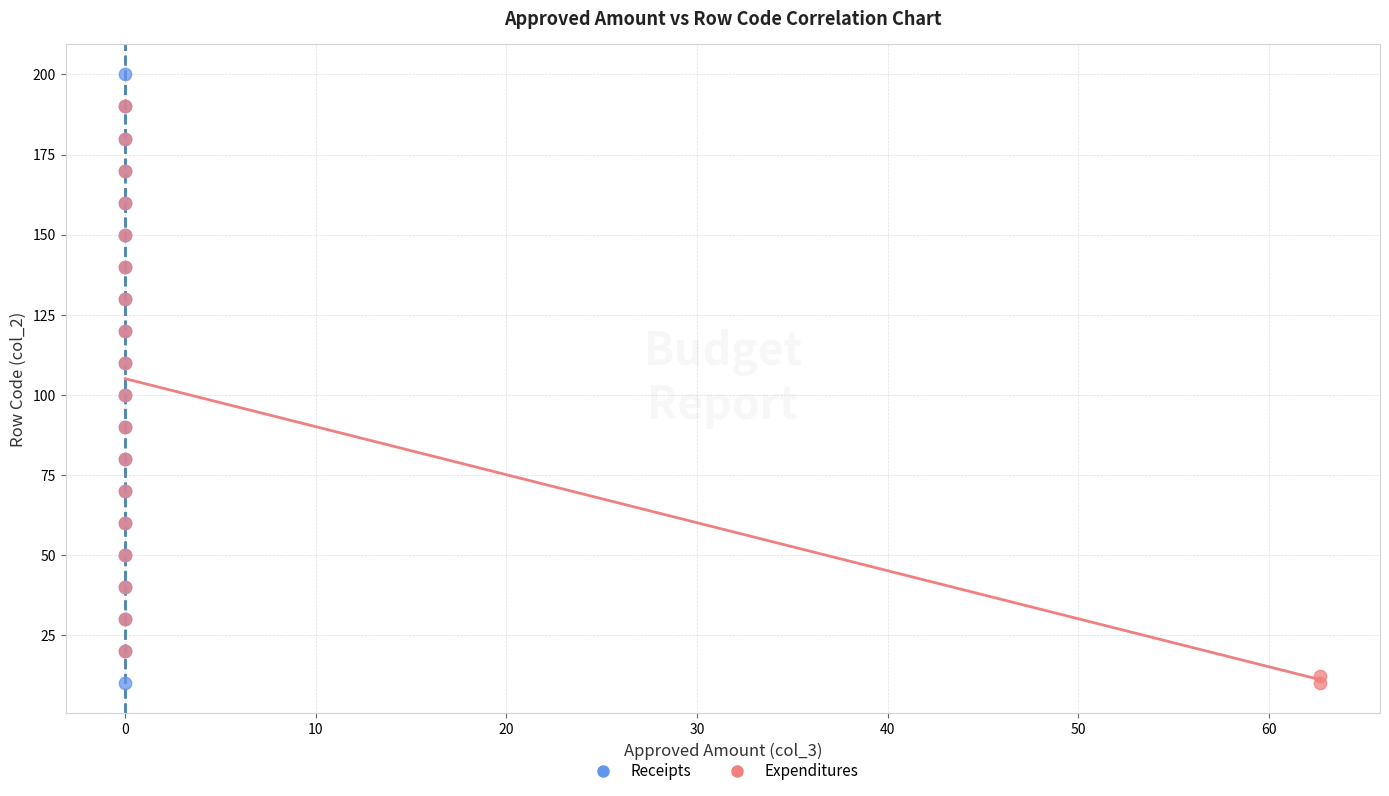

Which series reaches the maximum Y coordinate?

Receipts